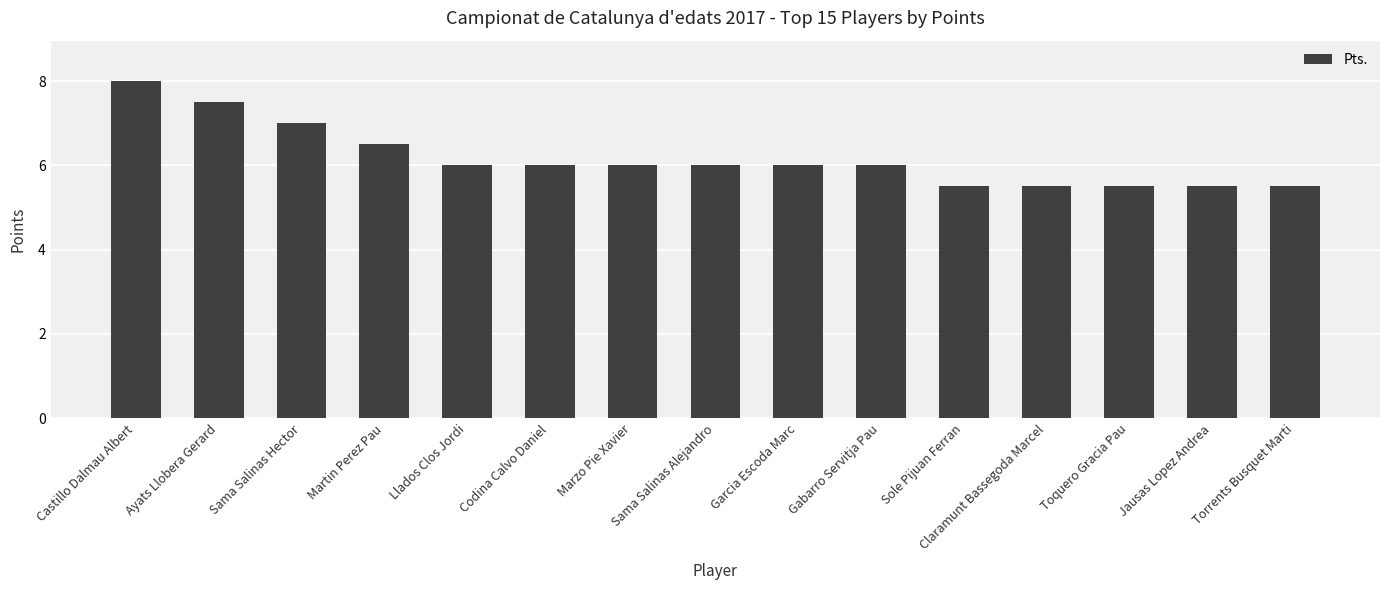

What is the value of the 4th bar from the left?

6.5